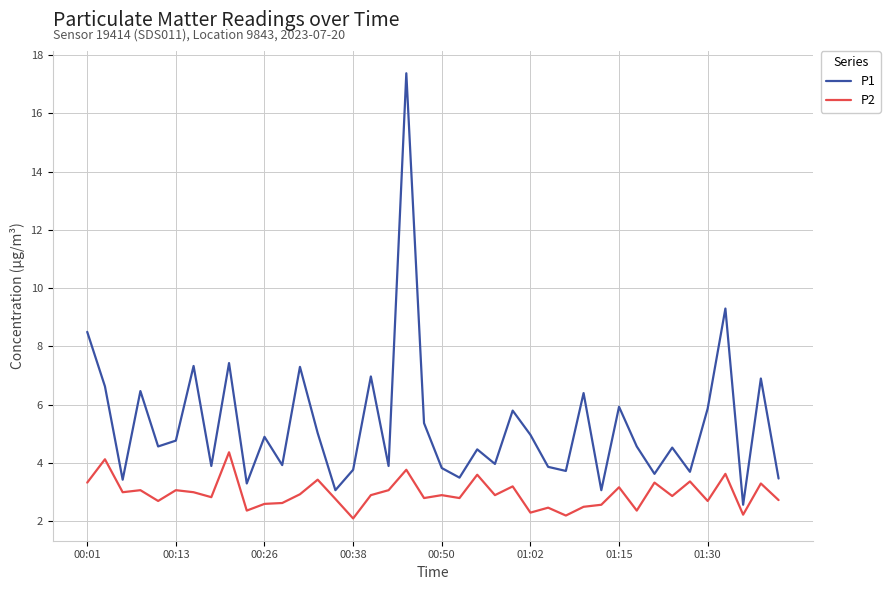

True or false: P1 and P2 cross at least once.

False